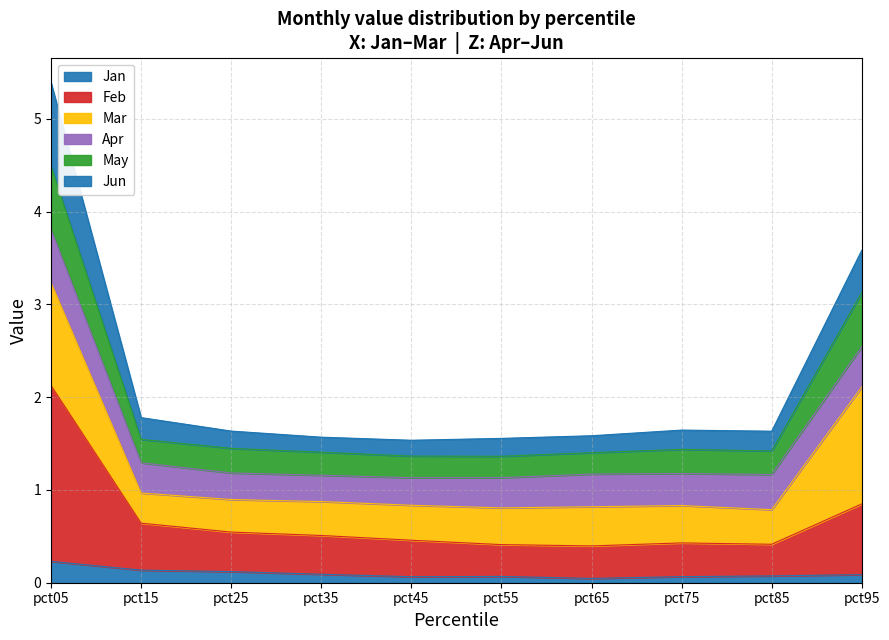

What is the total value across all series at pct95?

3.6